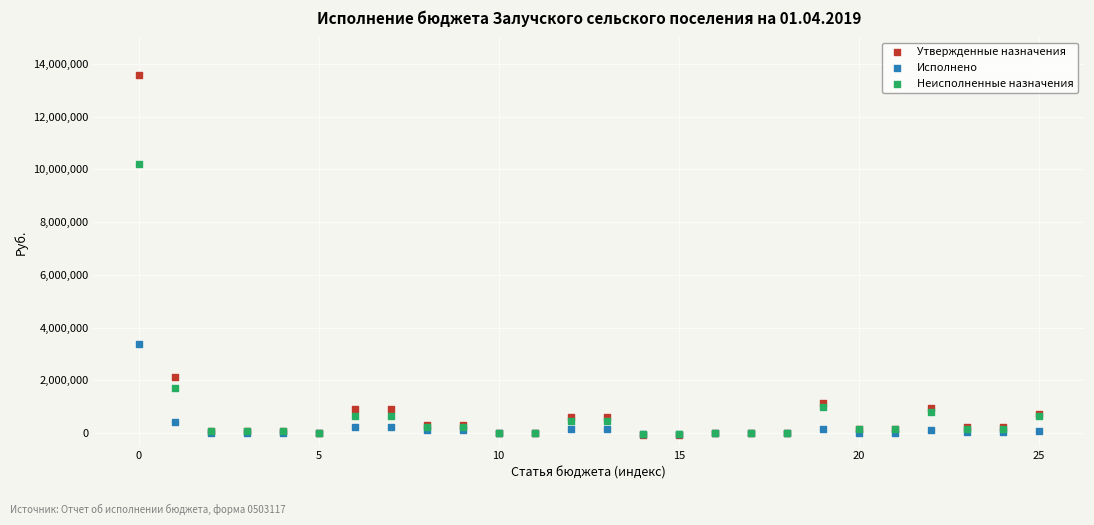

Which series reaches the maximum Y coordinate?

Утвержденные назначения